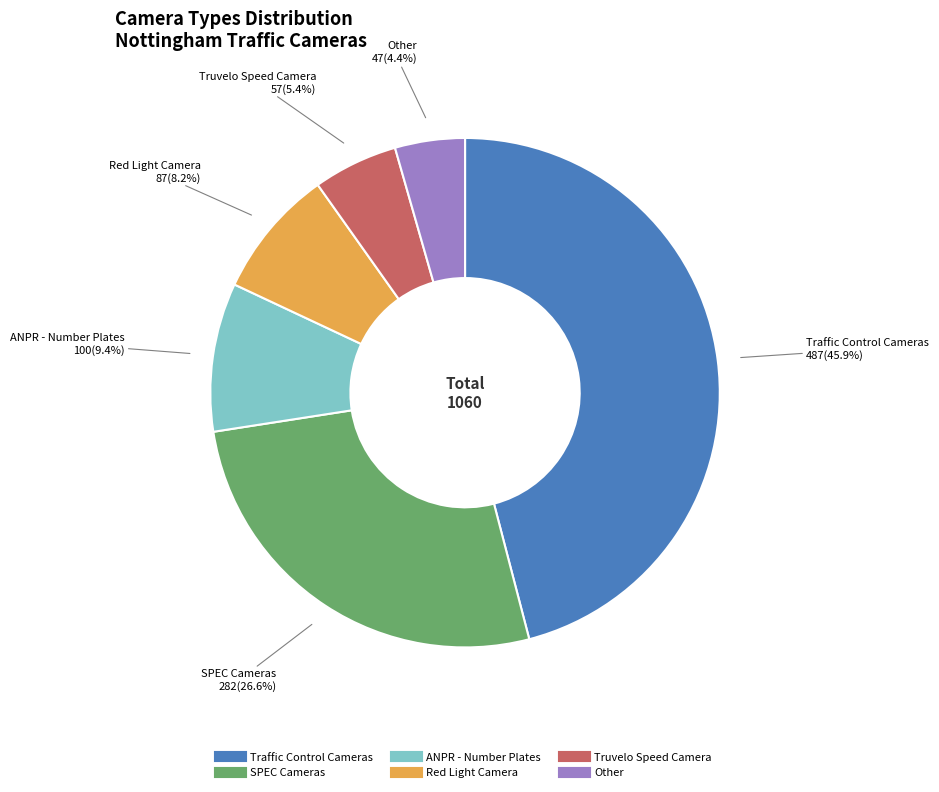

Rank the categories by value from highest to lowest.

Traffic Control Cameras, SPEC Cameras, ANPR - Number Plates, Red Light Camera, Truvelo Speed Camera, Other